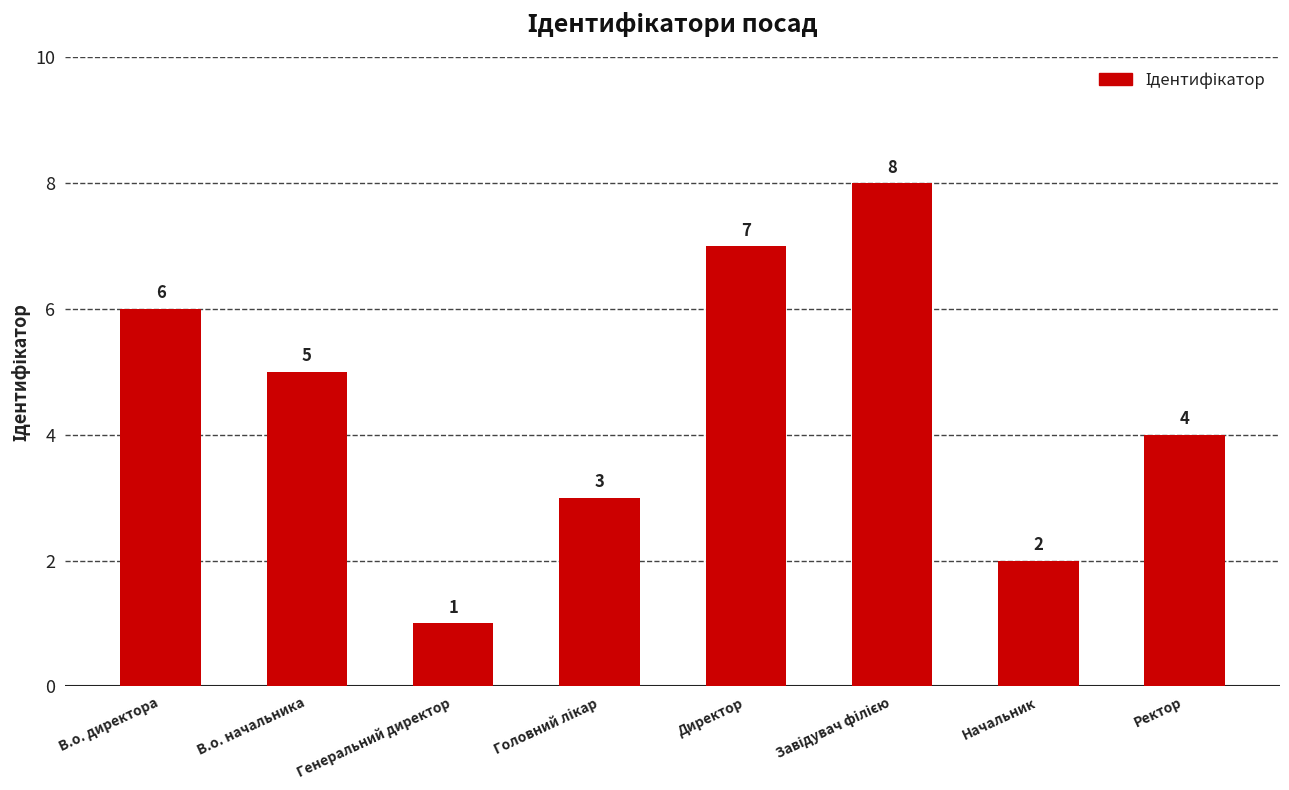

What is the maximum value shown in the chart?

8